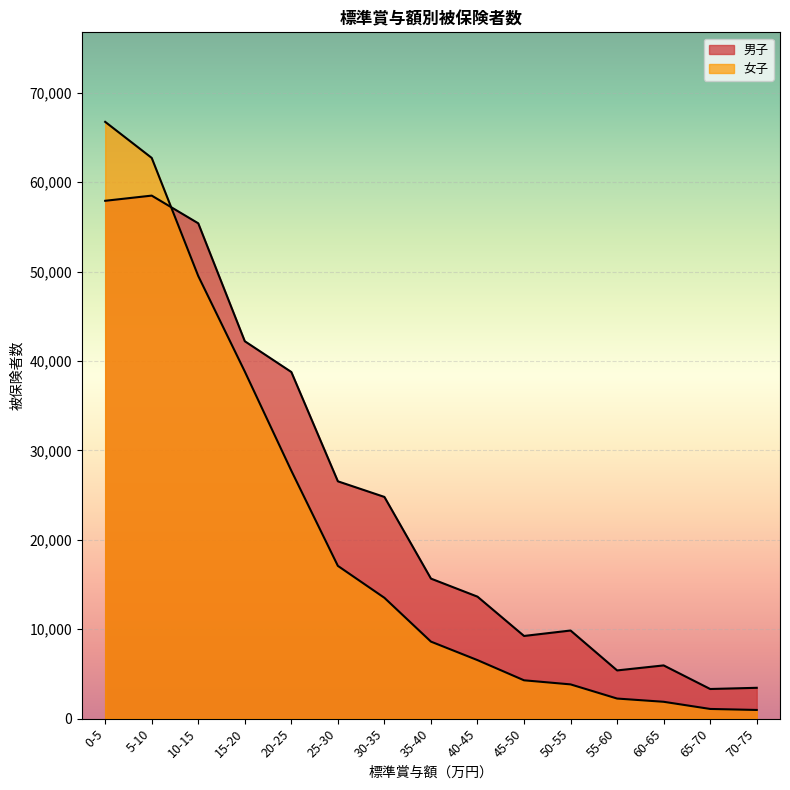

Which category has the lowest value in the 男子 series?

65-70